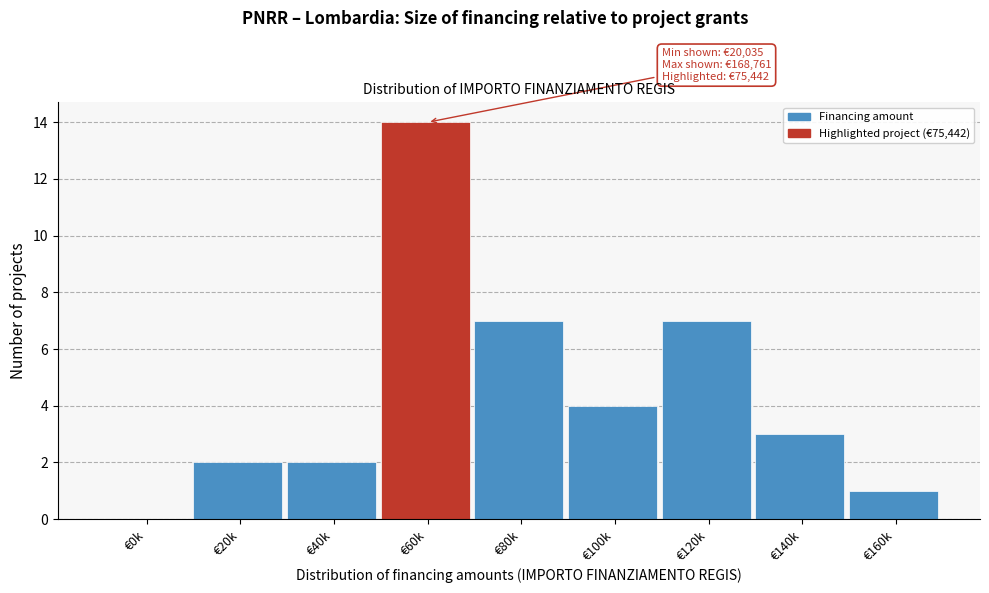

Reading left to right, what are all the values shown in this chart?

€0k=0	€20k=2	€40k=2	€60k=14	€80k=7	€100k=4	€120k=7	€140k=3	€160k=1